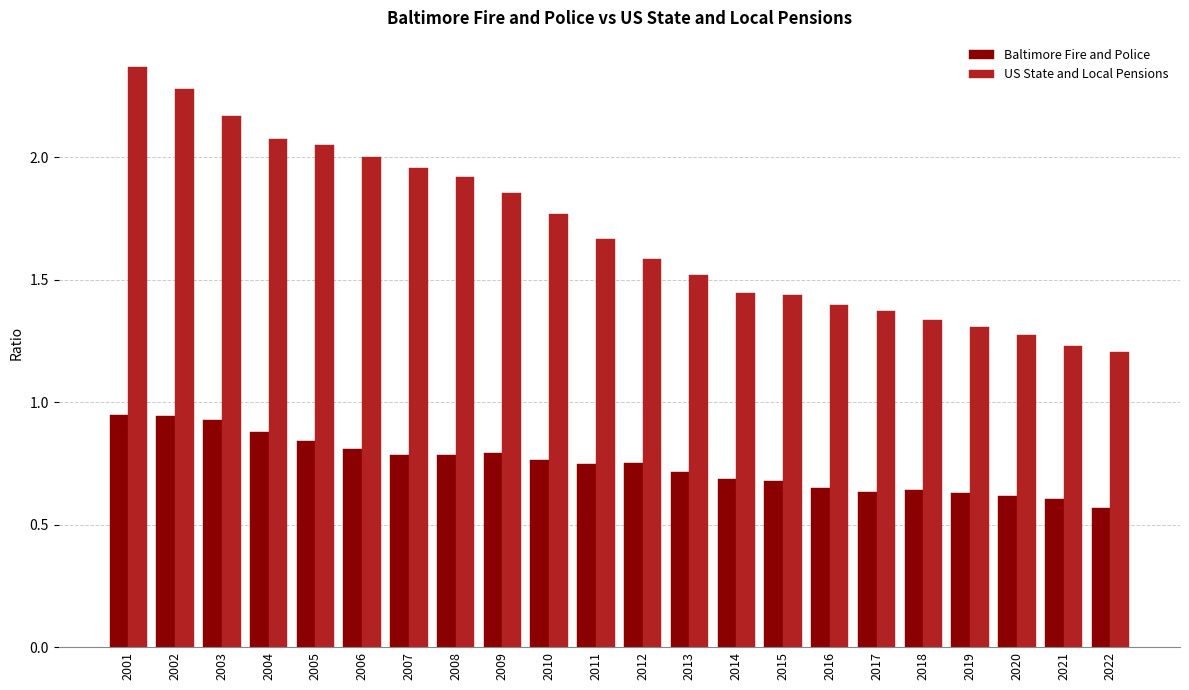

What is the total value across all series at 2006?

2.8